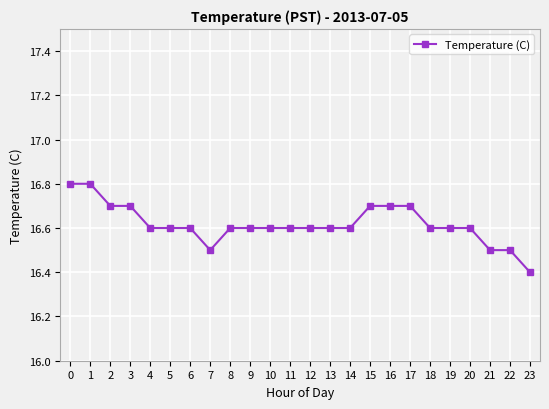

Count the number of data series in this chart.

1